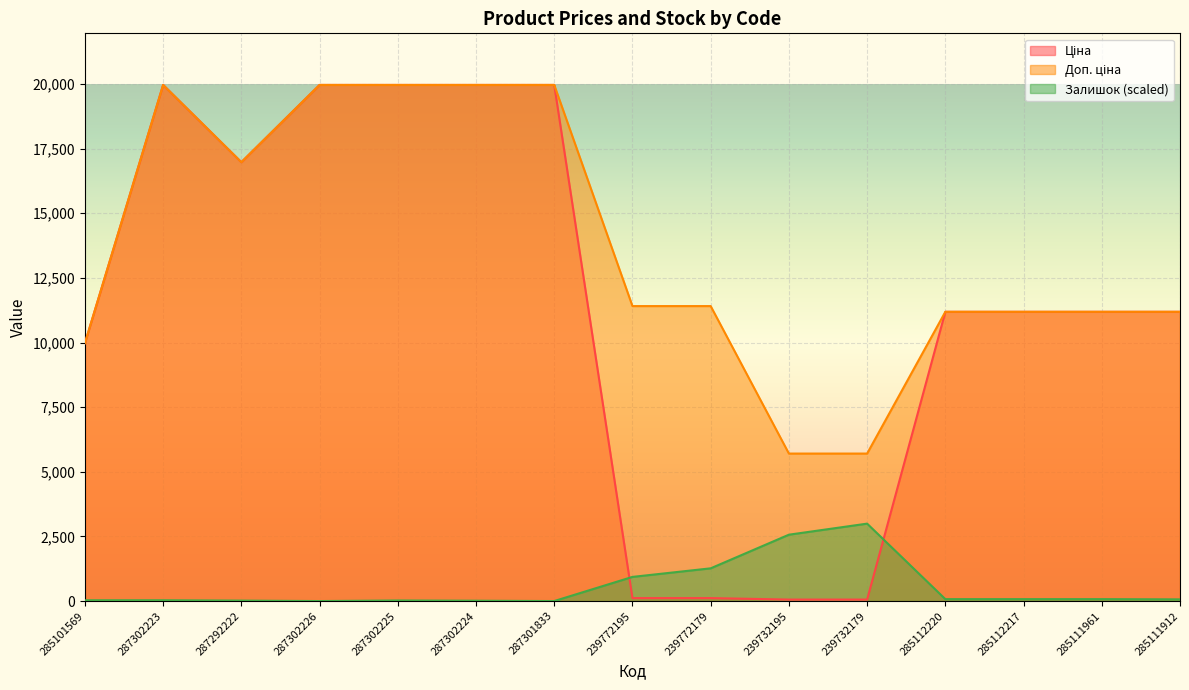

Which series changed the most between 287302225 and 239772195?

Ціна